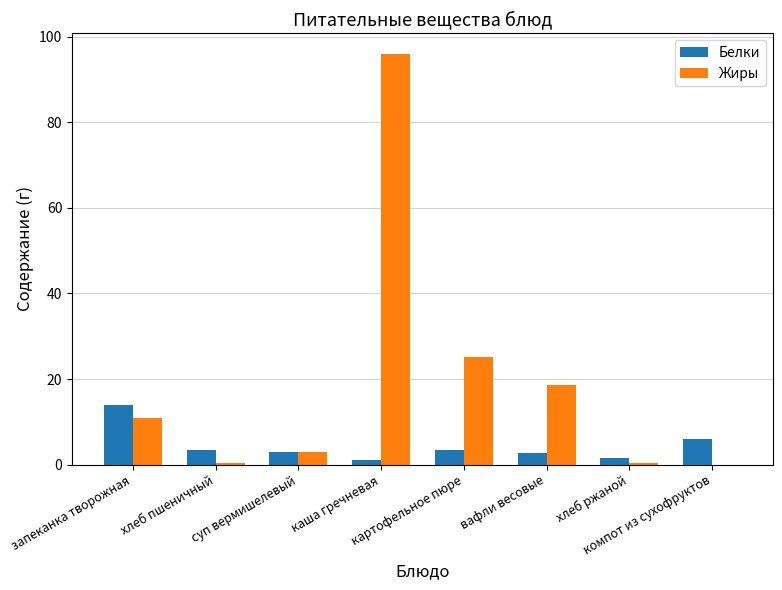

What is the highest value of the Жиры series?

96.0